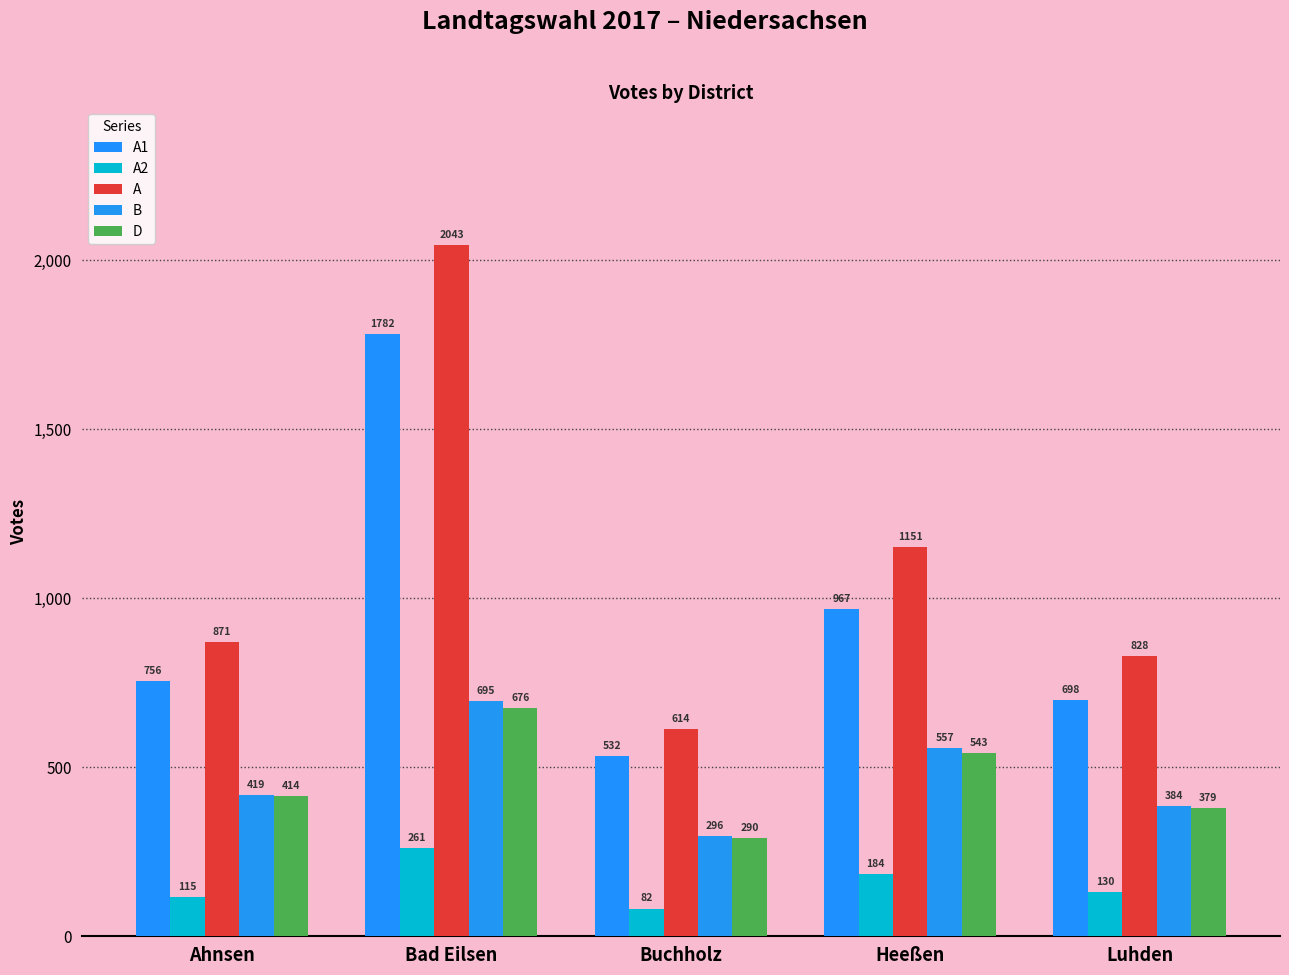

What is the value of the D bar at the 1st from the left?

414